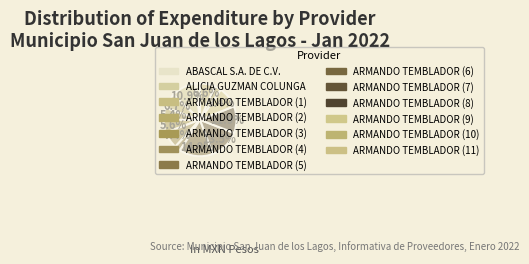

To the nearest percent, what is the combined percentage of ARMANDO TEMBLADOR (11) and ARMANDO TEMBLADOR (7)?

20%